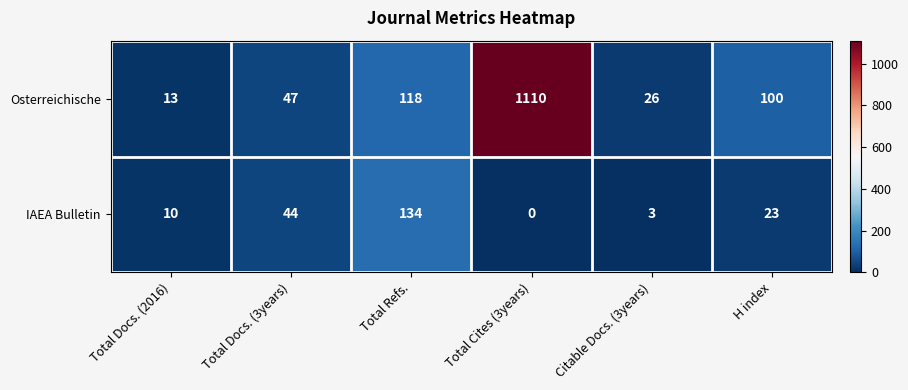

Reading left to right, extract all data points from this chart.

Osterreichische: Total Docs. (2016)=13	Total Docs. (3years)=47	Total Refs.=118	Total Cites (3years)=1110	Citable Docs. (3years)=26	H index=100
IAEA Bulletin: Total Docs. (2016)=10	Total Docs. (3years)=44	Total Refs.=134	Total Cites (3years)=0	Citable Docs. (3years)=3	H index=23